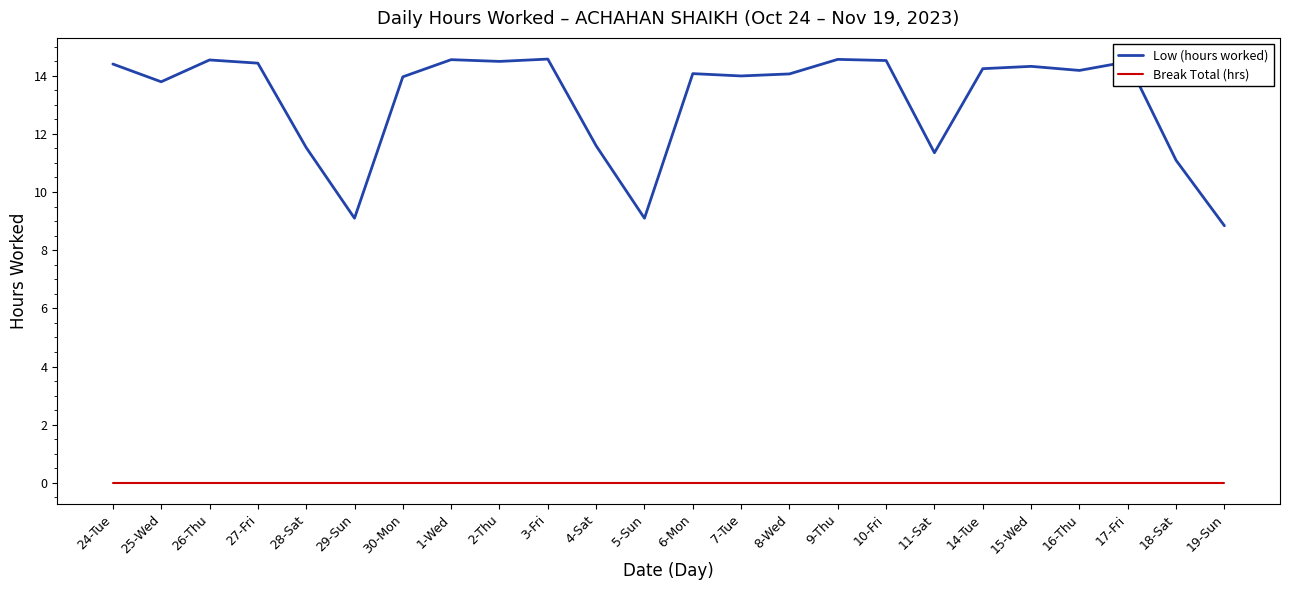

True or false: Low (hours worked) and Break Total (hrs) intersect in this chart.

False